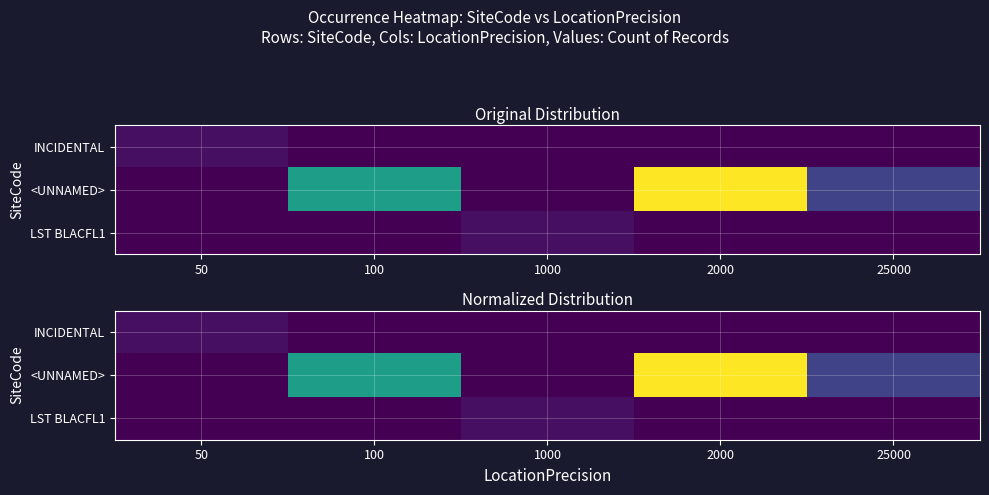

What is the spread (max minus min) of values at 100?

0.6